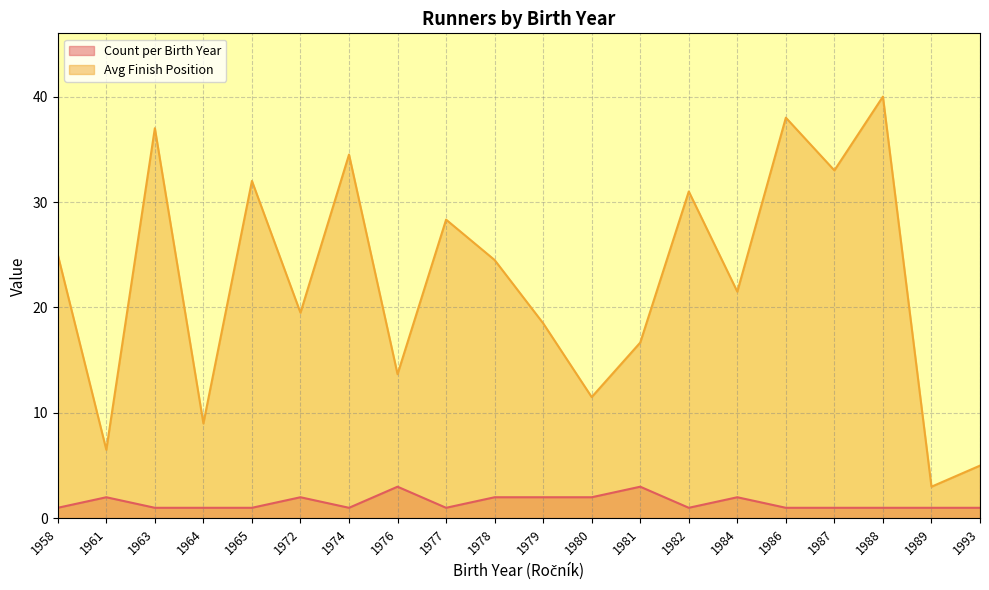

Which category has the highest value in the Count per Birth Year series?

1976